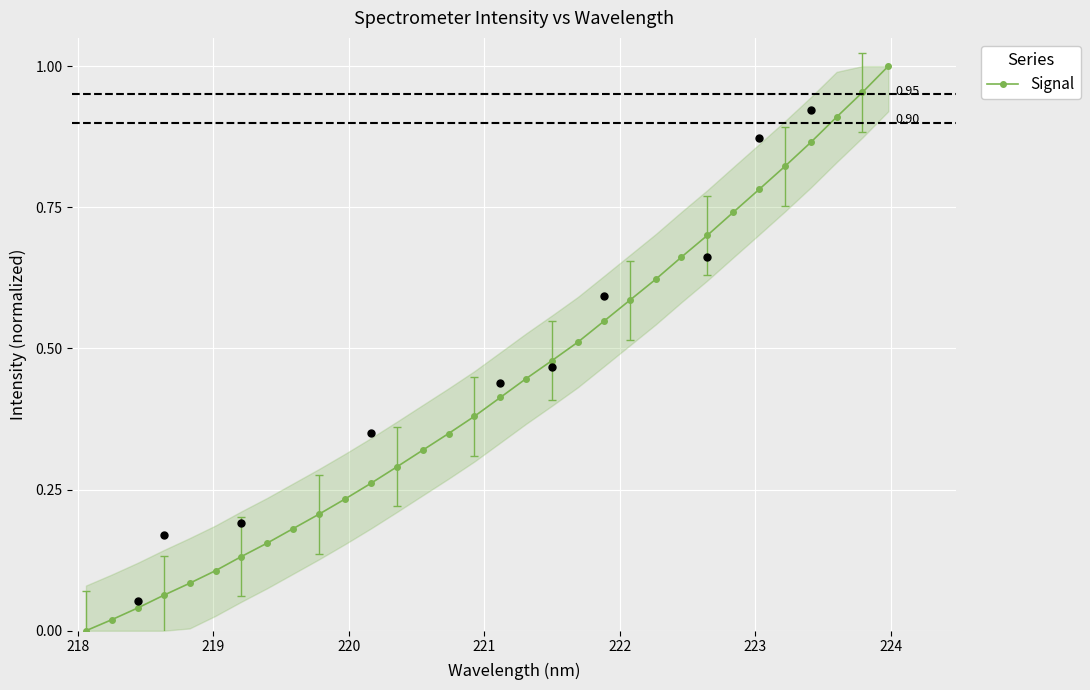

True or false: Signal has more than 2 interior local peaks.

False